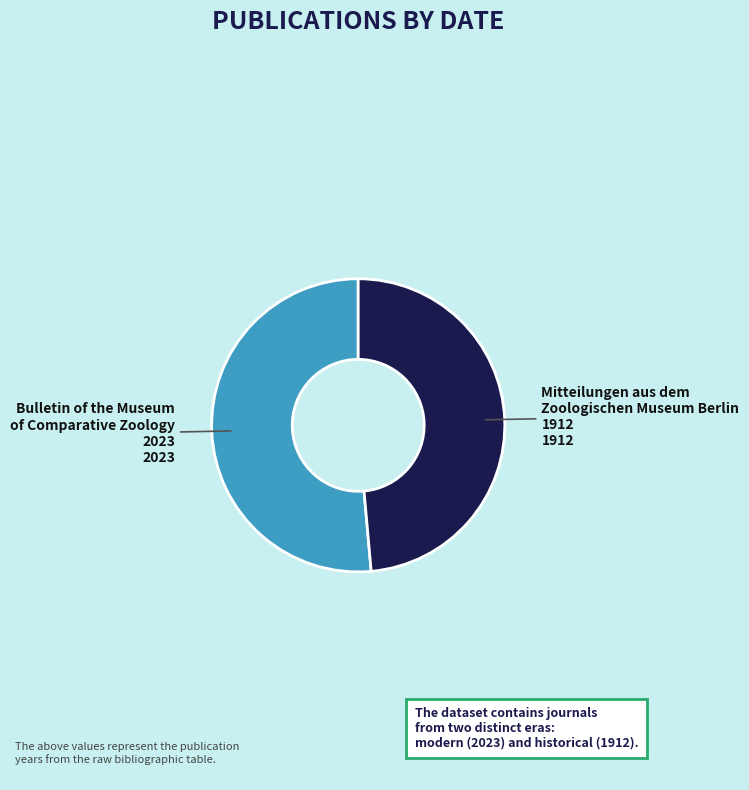

How many slices are in this pie chart?

2